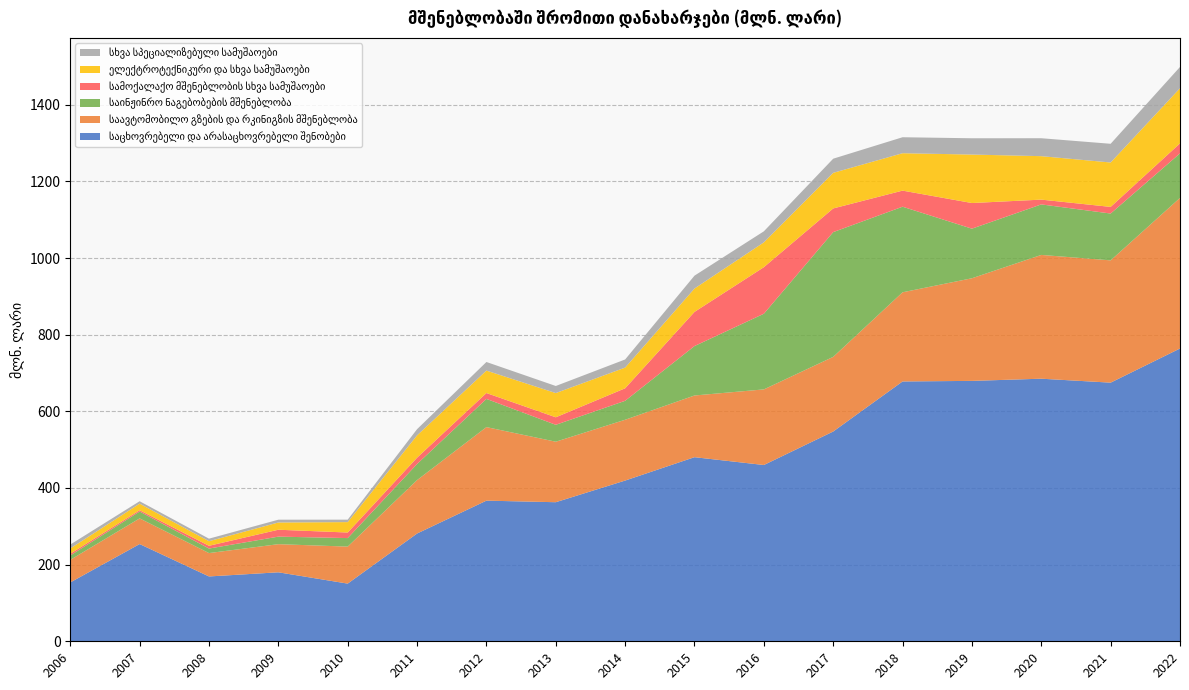

Reading right to left, what are all the values shown in this chart?

საცხოვრებელი და არასაცხოვრებელი შენობები: 2022=764.0	2021=674.9	2020=685.2	2019=679.5	2018=678.0	2017=547.4	2016=460.0	2015=480.4	2014=419.4	2013=362.9	2012=367.0	2011=281.2	2010=150.5	2009=180.0	2008=169.2	2007=253.7	2006=153.6
საავტომობილო გზების და რკინიგზის მშენებლობა: 2022=393.0	2021=319.1	2020=323.0	2019=267.8	2018=232.7	2017=194.8	2016=197.3	2015=161.0	2014=158.7	2013=157.9	2012=191.9	2011=139.4	2010=96.6	2009=73.4	2008=61.0	2007=67.0	2006=58.9
საინჟინრო ნაგებობების მშენებლობა: 2022=116.2	2021=122.2	2020=131.8	2019=129.4	2018=223.3	2017=325.5	2016=197.4	2015=129.0	2014=49.4	2013=44.1	2012=73.6	2011=42.0	2010=22.2	2009=19.7	2008=11.8	2007=17.9	2006=11.4
სამოქალაქო მშენებლობის სხვა სამუშაოები: 2022=26.1	2021=17.3	2020=12.5	2019=66.9	2018=42.0	2017=61.8	2016=121.5	2015=89.1	2014=32.7	2013=19.6	2012=15.3	2011=16.5	2010=14.5	2009=18.0	2008=7.2	2007=3.4	2006=4.5
ელექტროტექნიკური და სხვა სამუშაოები: 2022=143.9	2021=115.9	2020=113.4	2019=126.5	2018=97.6	2017=92.9	2016=64.8	2015=61.0	2014=54.0	2013=63.2	2012=58.6	2011=58.2	2010=27.2	2009=18.9	2008=12.0	2007=17.2	2006=13.8
სხვა სპეციალიზებული სამუშაოები: 2022=55.5	2021=48.8	2020=46.8	2019=42.5	2018=41.7	2017=36.9	2016=28.8	2015=33.6	2014=21.2	2013=18.5	2012=22.4	2011=16.2	2010=6.4	2009=7.3	2008=6.6	2007=6.3	2006=10.2